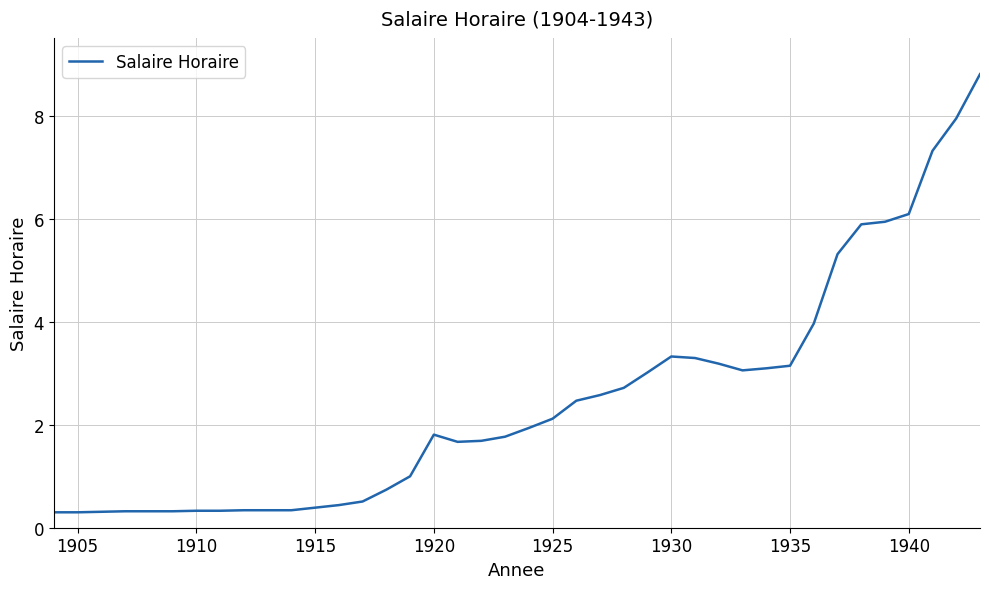

What is the maximum value shown in the chart?

8.8